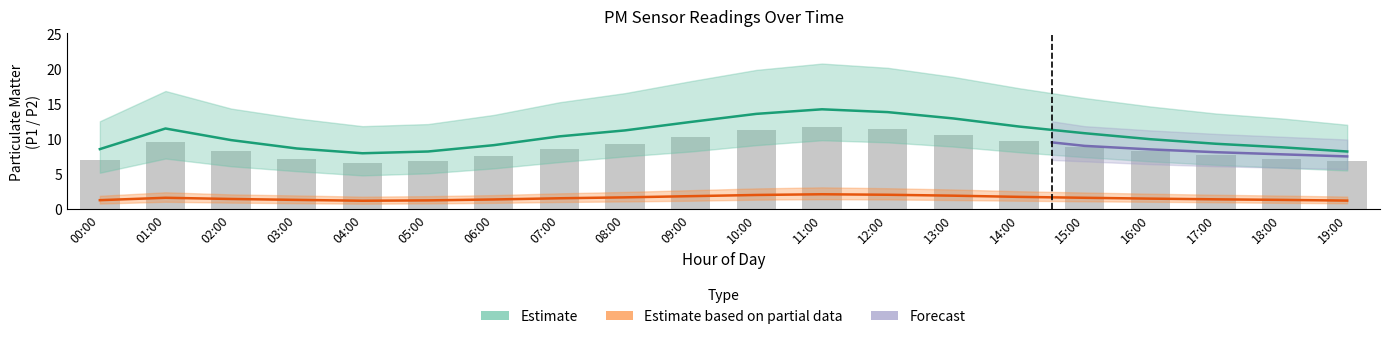

What value does the P1_upper series have at 10:00?

11.2